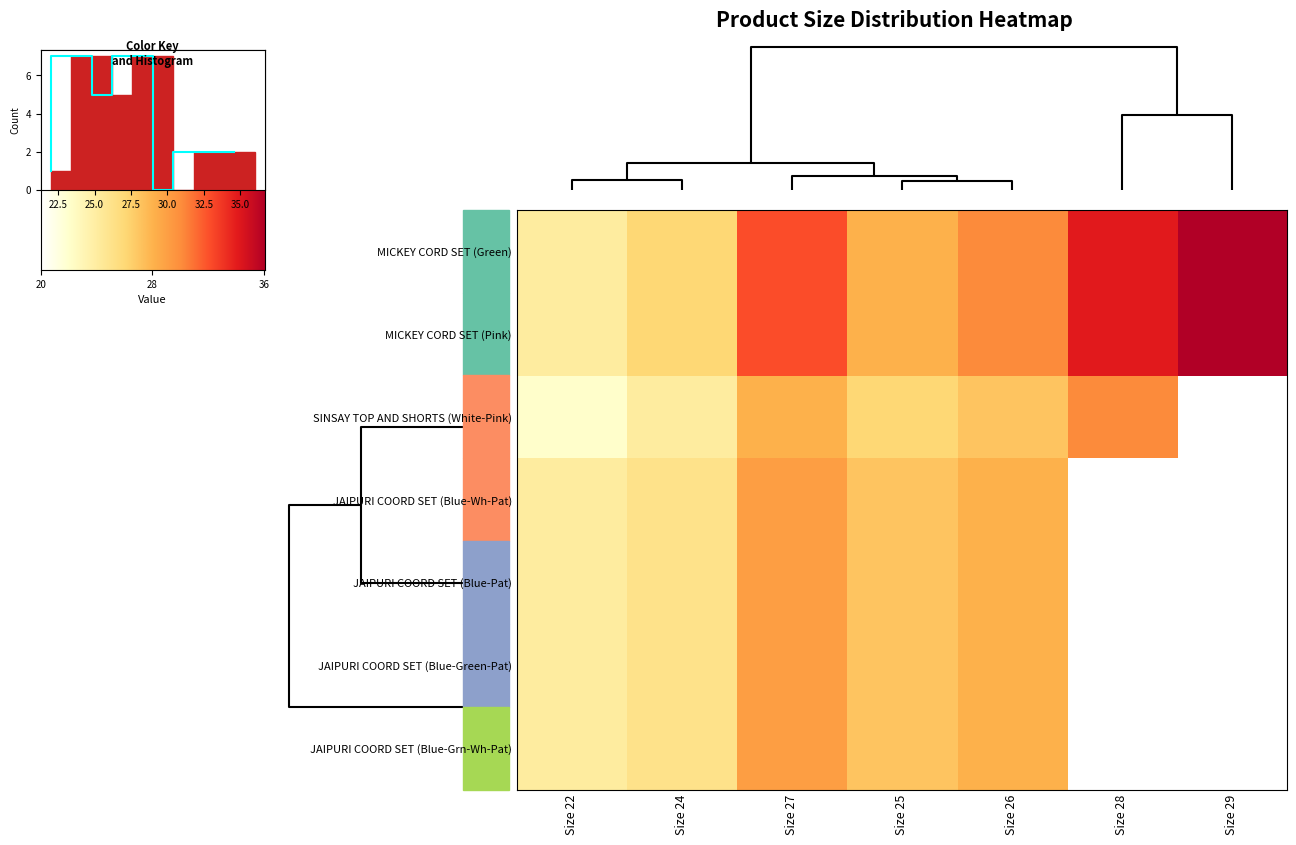

What is the average value of the MICKEY CORD SET (Green) series?

30